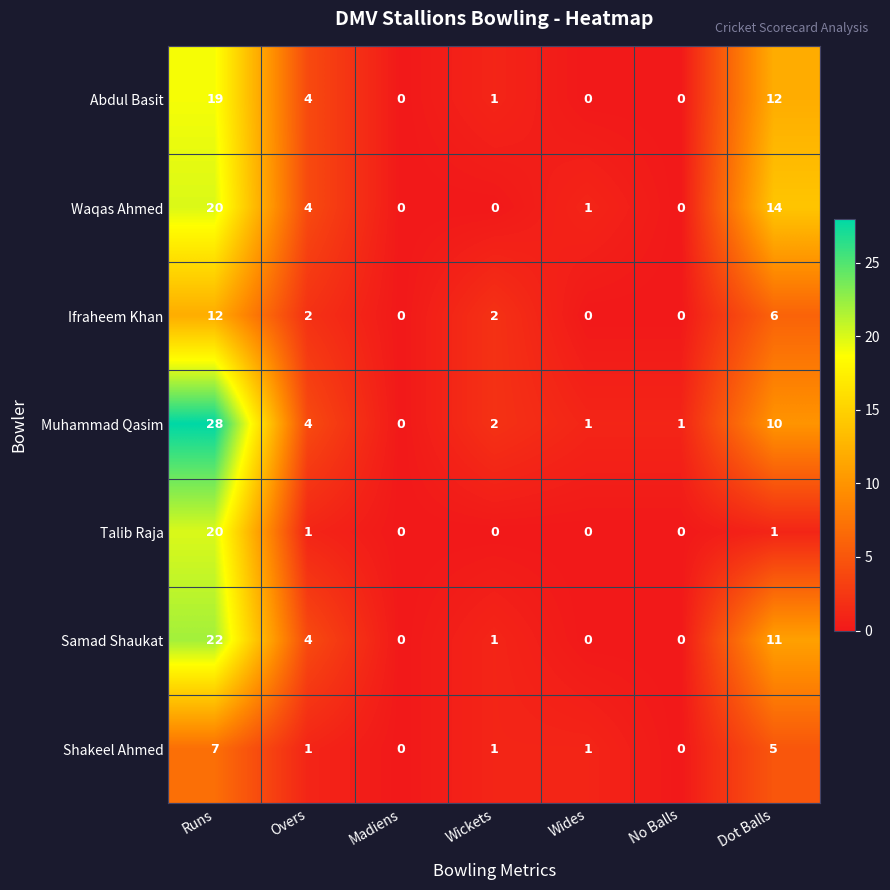

At how many categories does at least one series exceed 8?

2